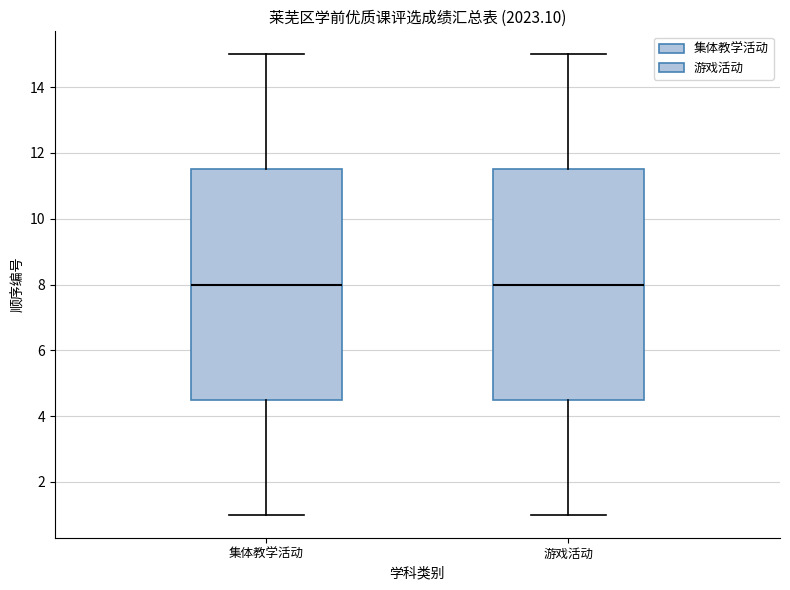

Reading left to right, read every box against the y-axis: the position of its median line, the range the box covers, and the ends of its whiskers. The values are not printed on the chart, so give them approximately, as read against the axis.

集体教学活动: median 8.0, box 4.6 to 11.6, whiskers 1.0 to 15.0
游戏活动: median 8.0, box 4.6 to 11.6, whiskers 1.0 to 15.0